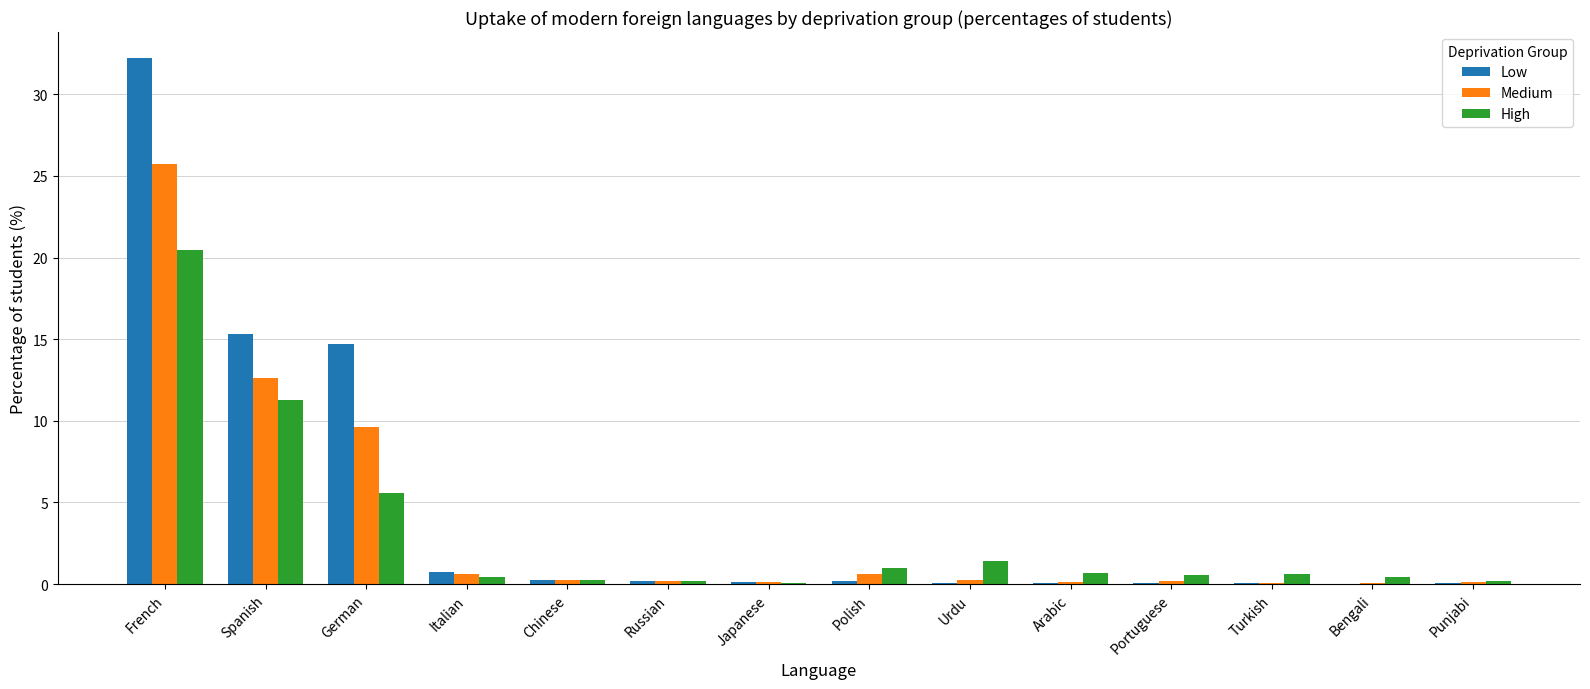

What are all the series names shown in the legend?

Low, Medium, High